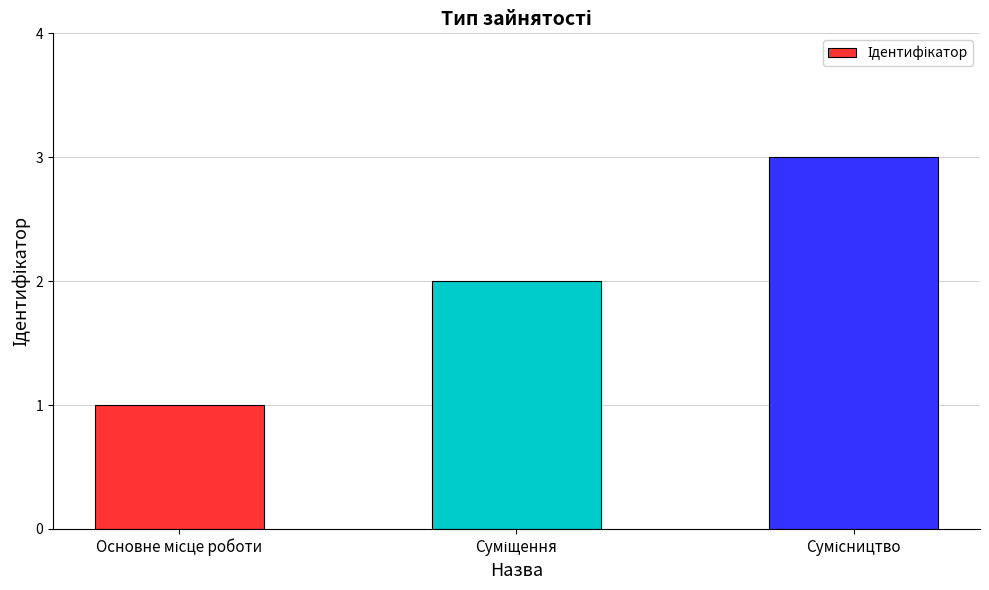

What is the greatest value displayed?

3